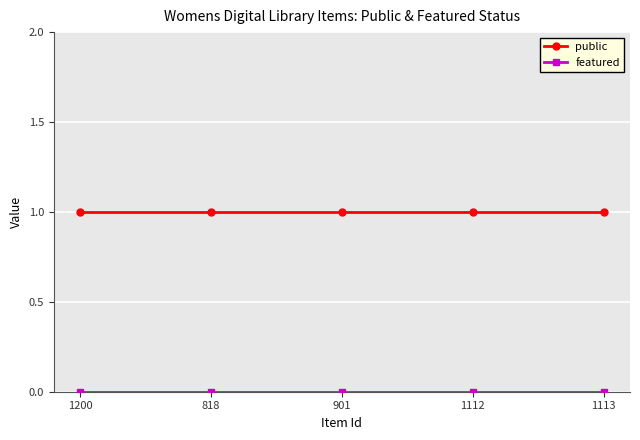

What is the label of the 5th point from the right?

1200